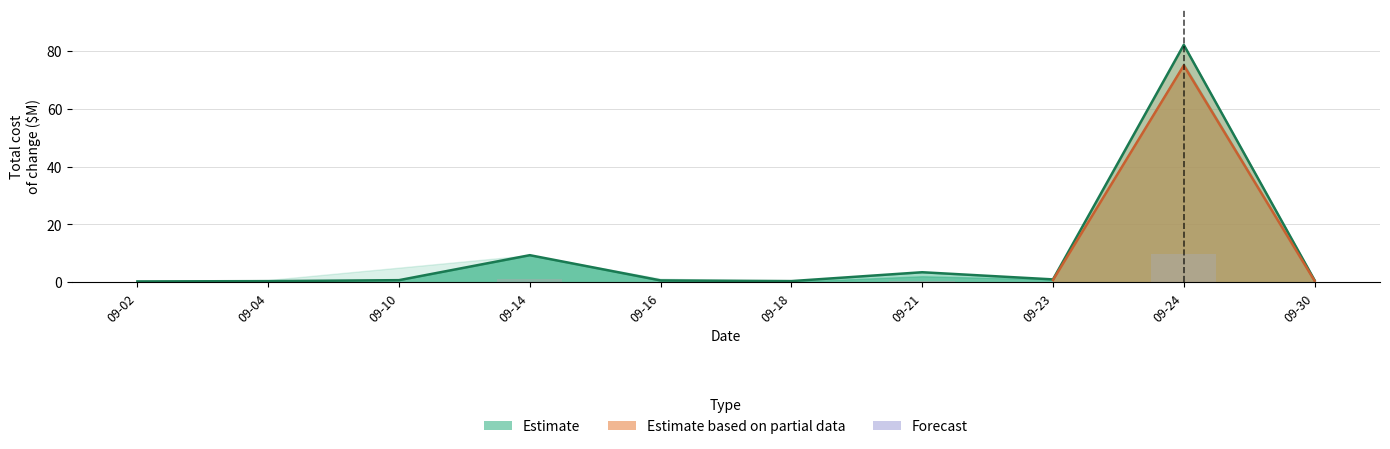

At which category does the chart reach its peak across all series?

09-24